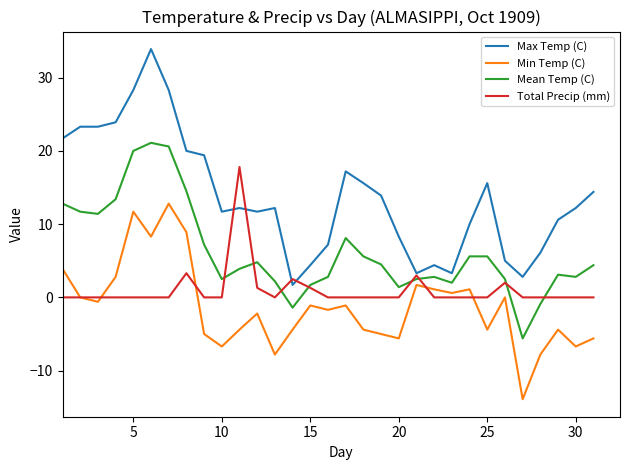

What are all the series names shown in the legend?

Max Temp (C), Min Temp (C), Mean Temp (C), Total Precip (mm)